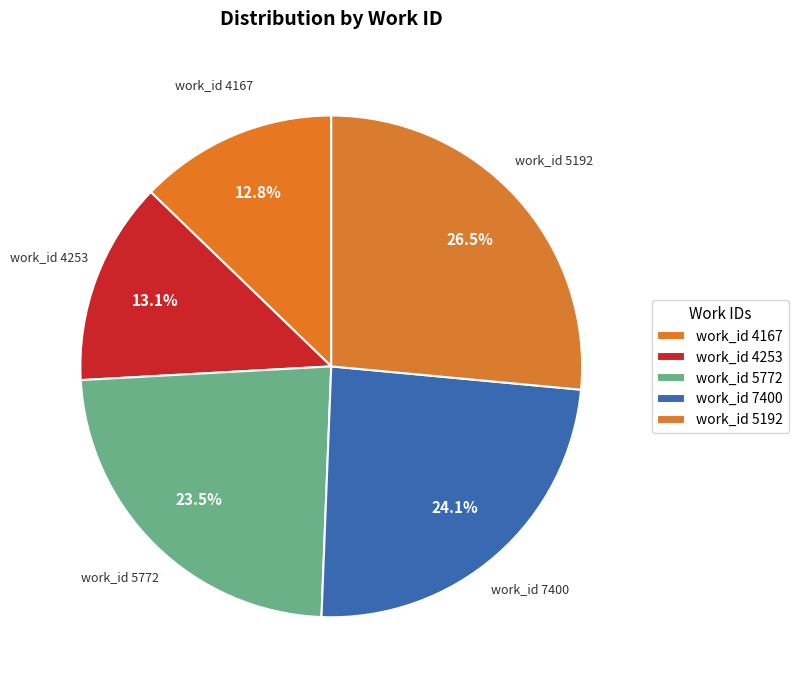

Which slice is the largest?

5192